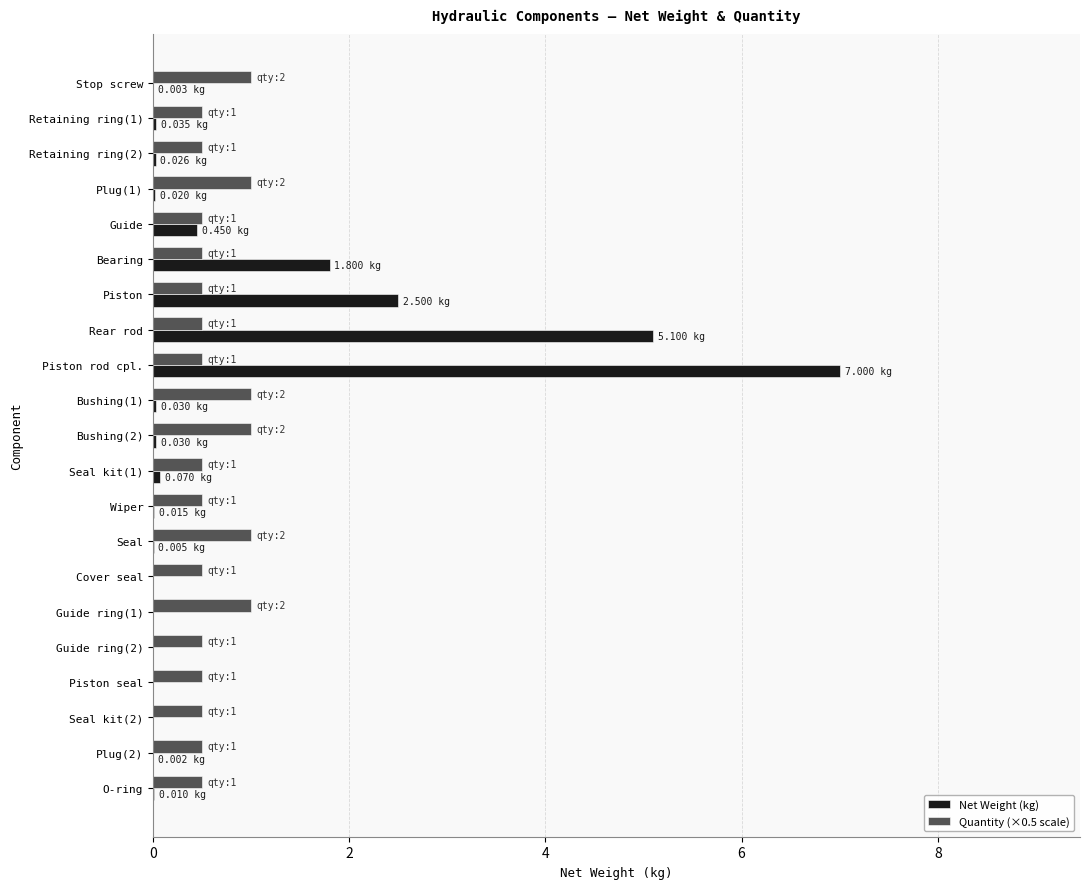

Where is Net Weight (kg) nearest to the value 3?

Piston